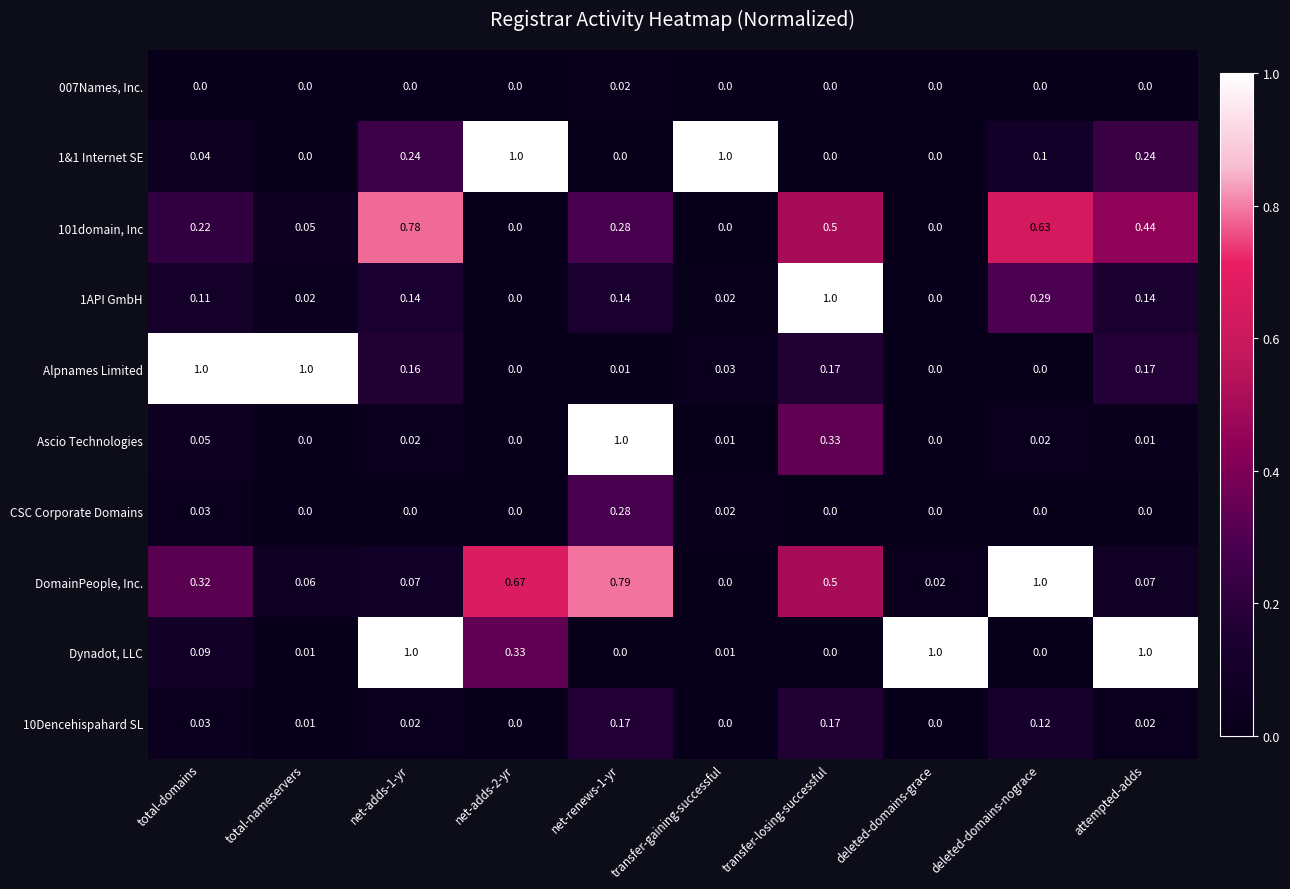

Which series changed the most between total-nameservers and deleted-domains-grace?

Alpnames Limited